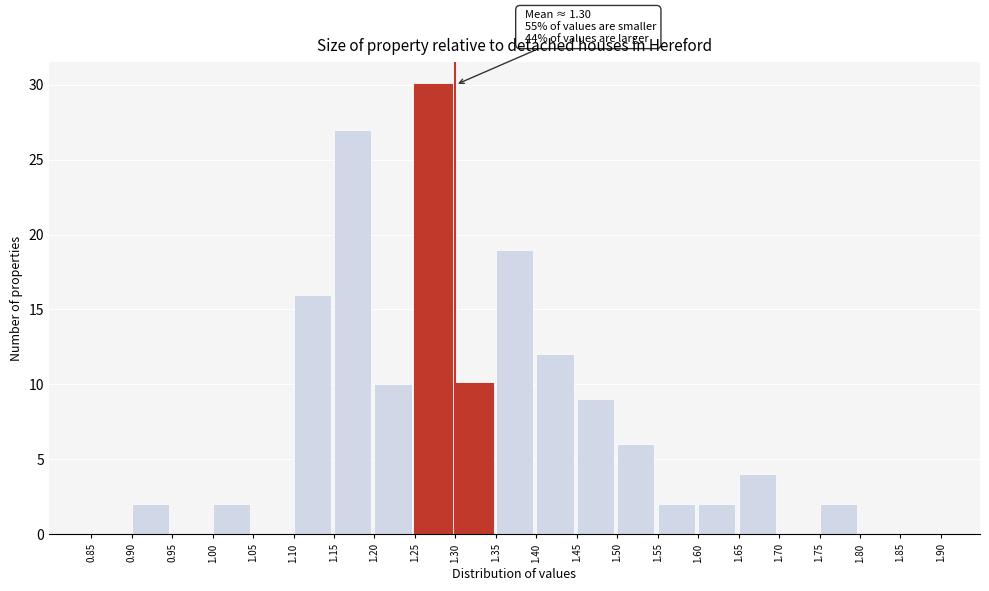

Over which range of the x-axis is the bar tallest?

1.25 to 1.30